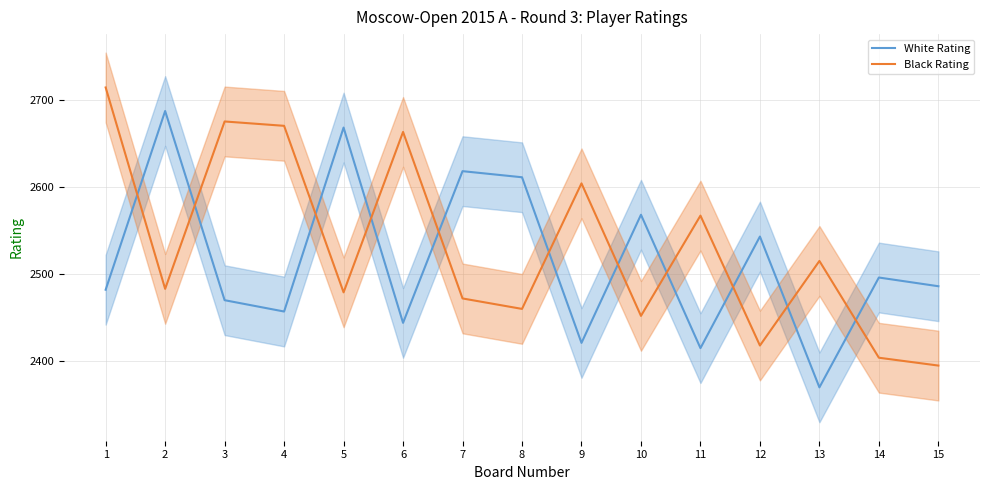

Which label corresponds to the largest value in the chart?

1